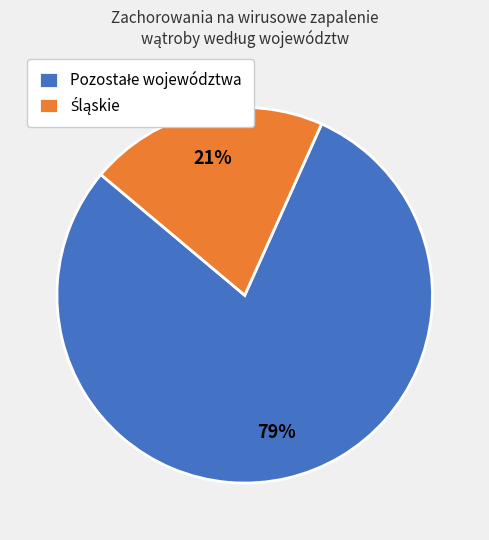

To the nearest percent, what is the average slice percentage?

50%